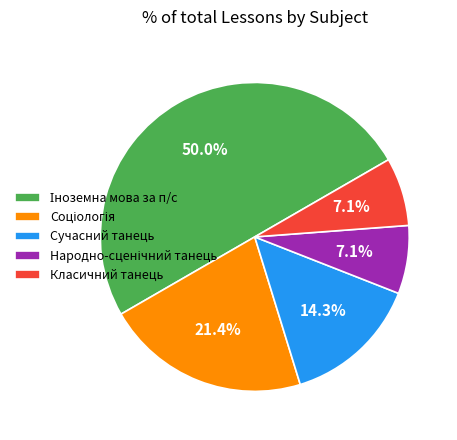

What percentage is NOT represented by Сучасний танець?

85.7%